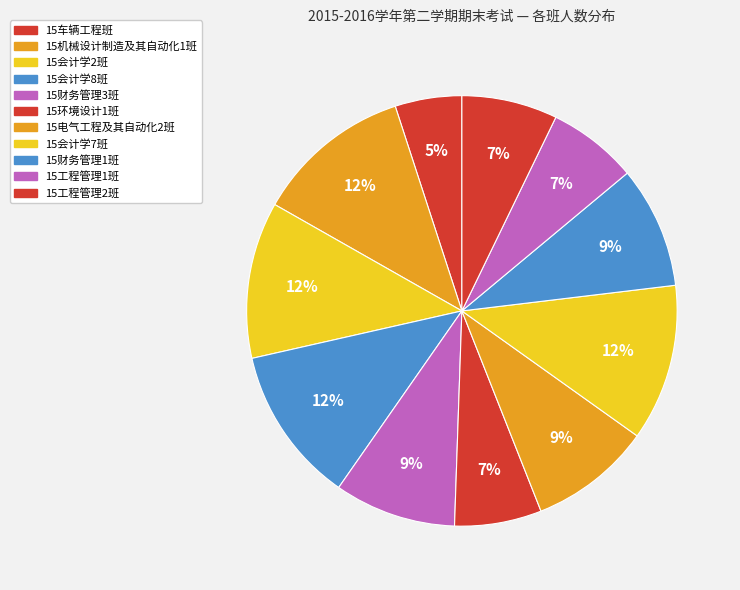

To the nearest percent, what is the average slice percentage?

9%